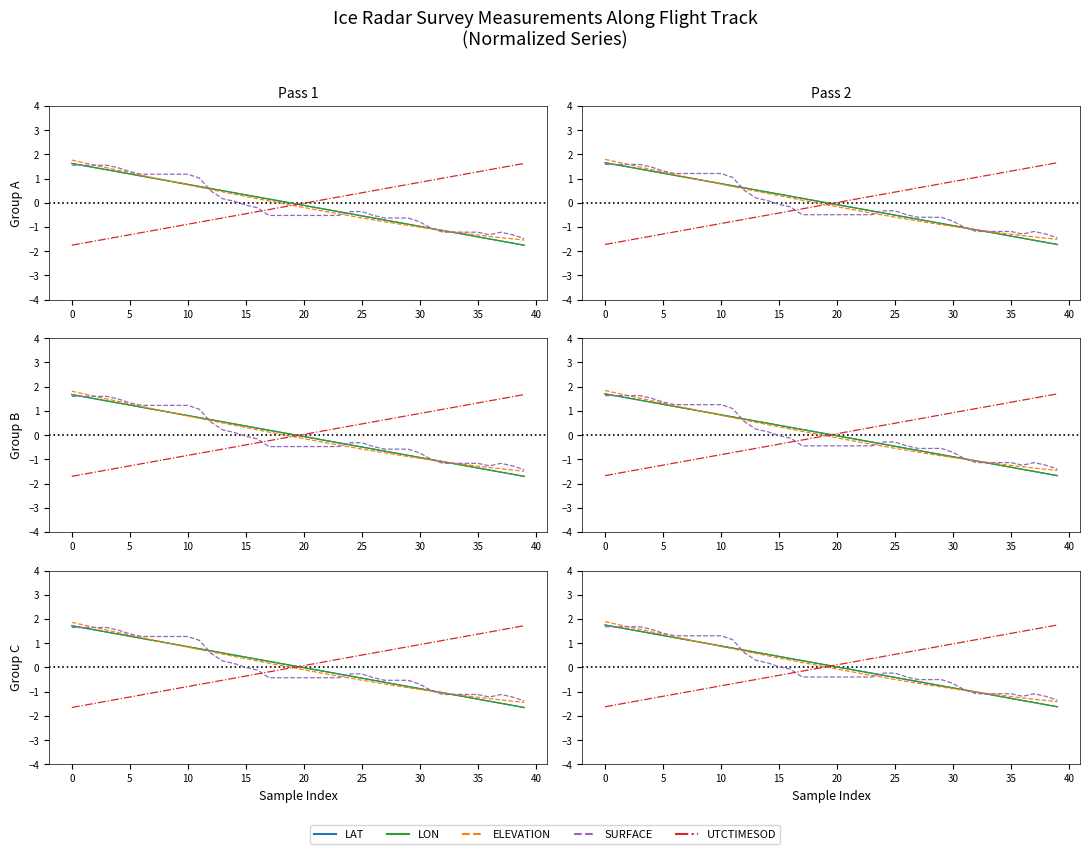

How many distinct data groups are displayed?

5